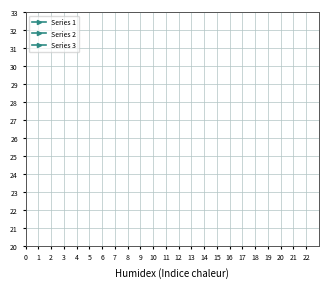

How many lines are shown in the chart?

3